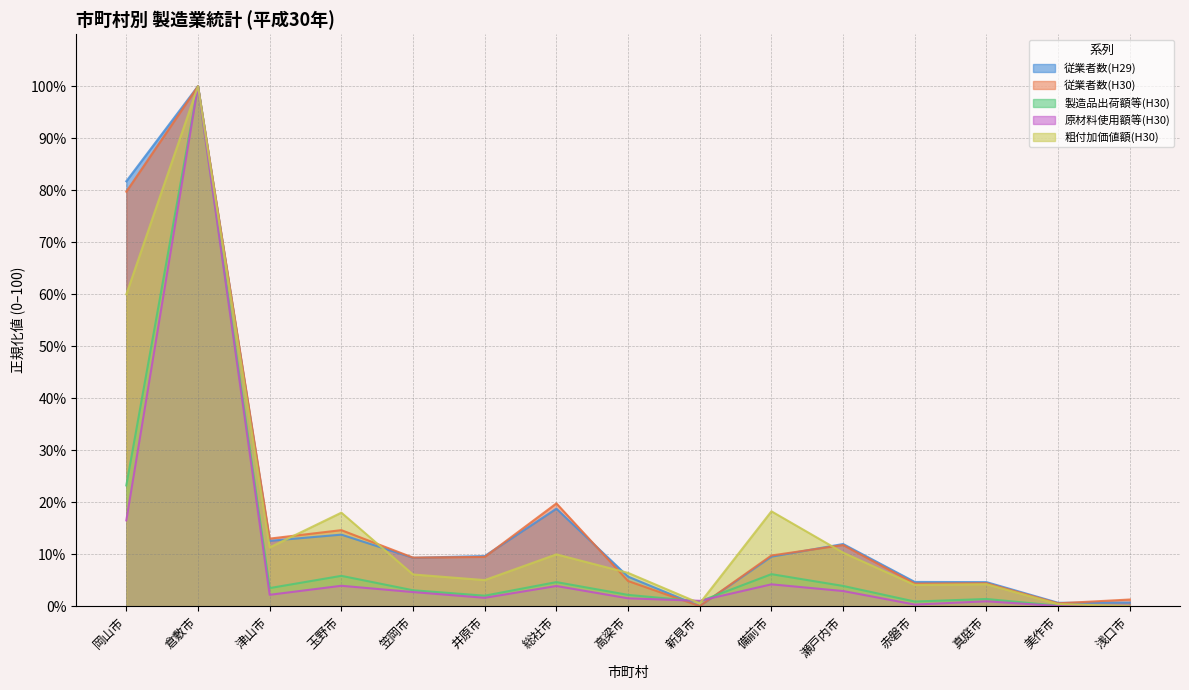

How many data points in 粗付加価値額(H30) are less than 6?

6